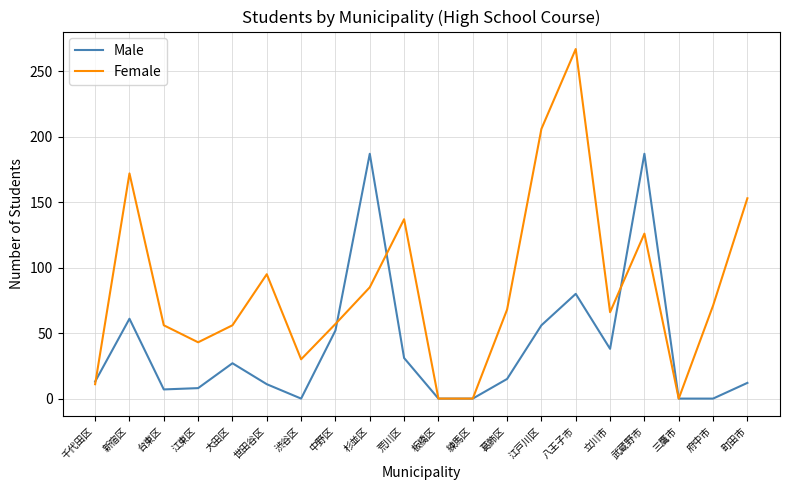

Rank the series by their average value, from lowest to highest.

Male, Female